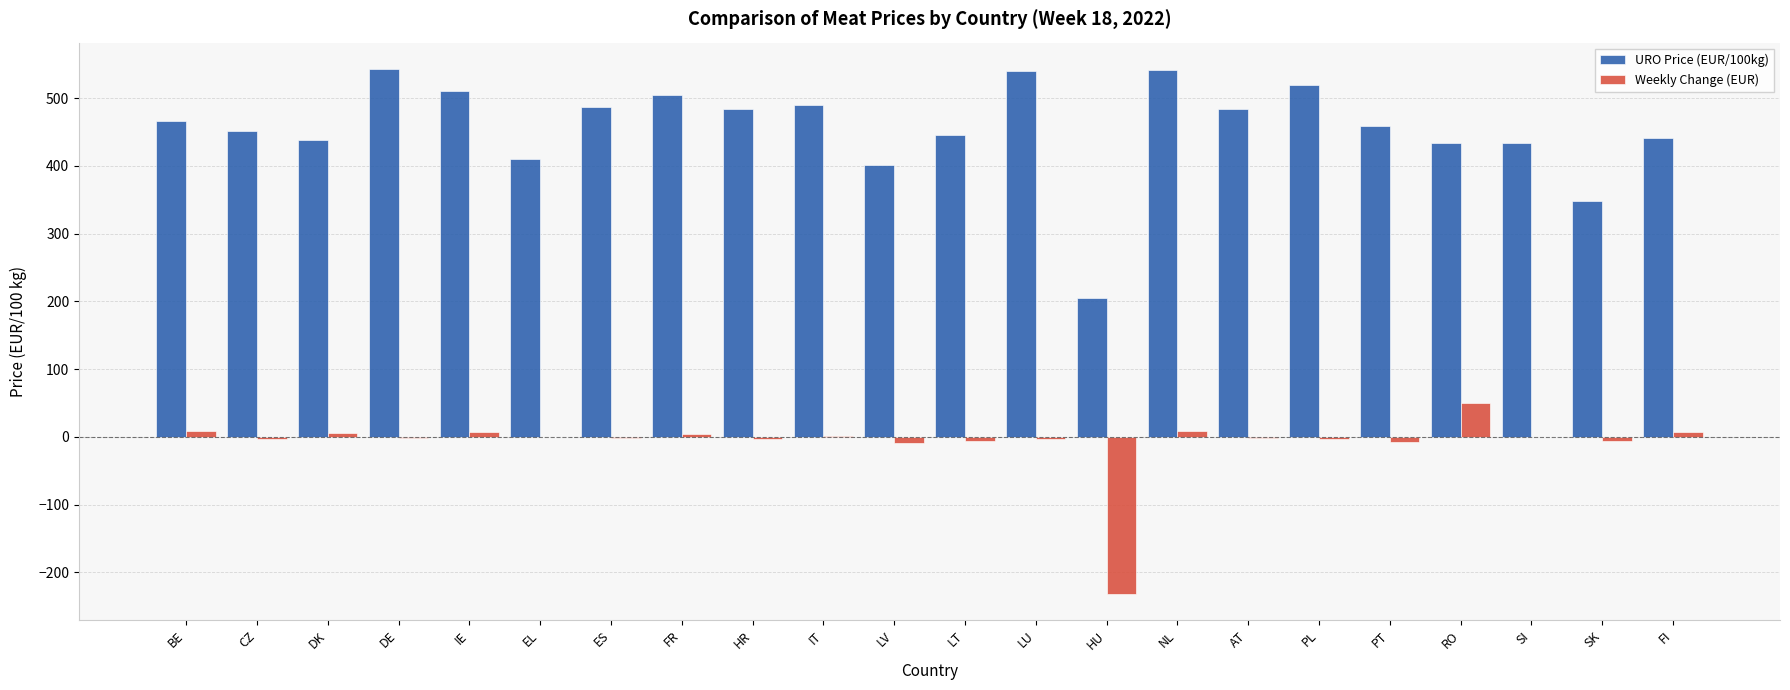

The value of URO Price (EUR/100kg) at LV is 615.1. True or false?

False